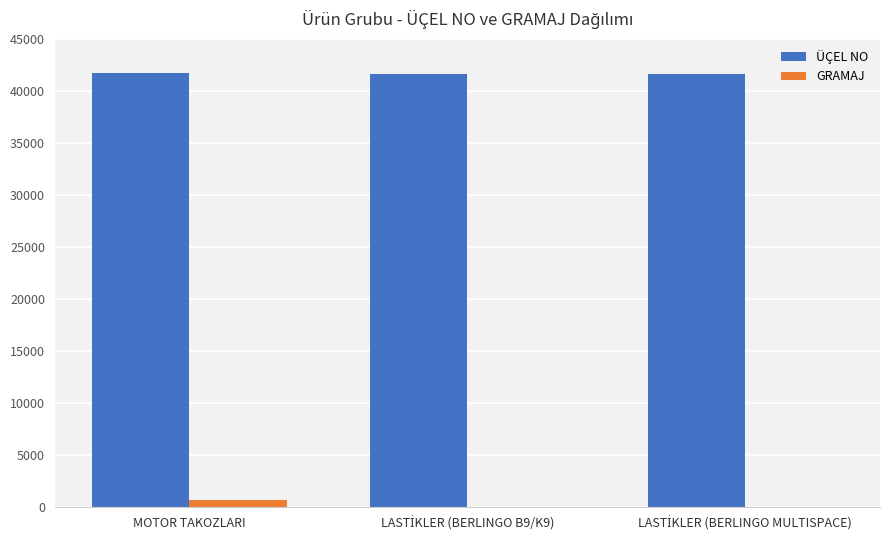

Is the value of ÜÇEL NO at MOTOR TAKOZLARI greater than the value of GRAMAJ at MOTOR TAKOZLARI?

Yes